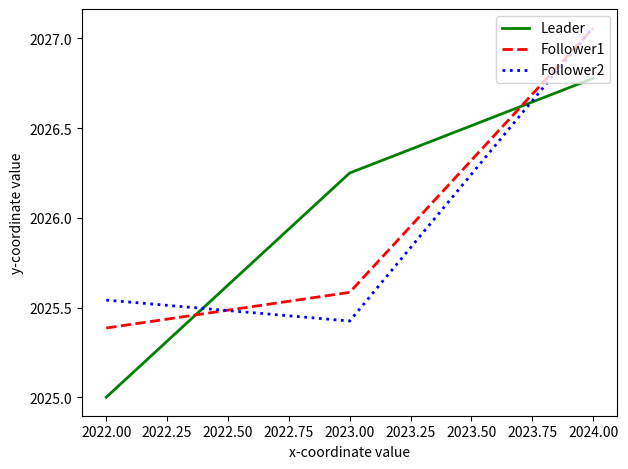

What are all the series names shown in the legend?

Leader, Follower1, Follower2